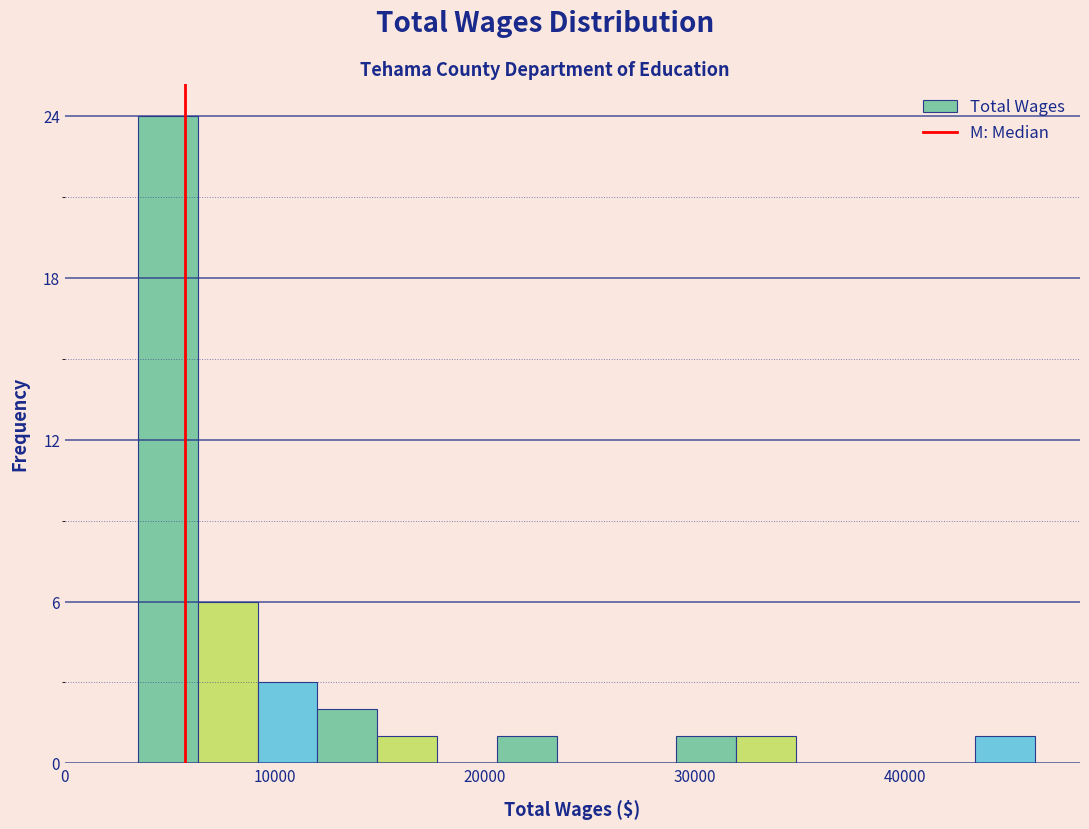

Around what value on the x-axis is the tallest bar? Give the approximate position of its centre, as read against the axis.

5000